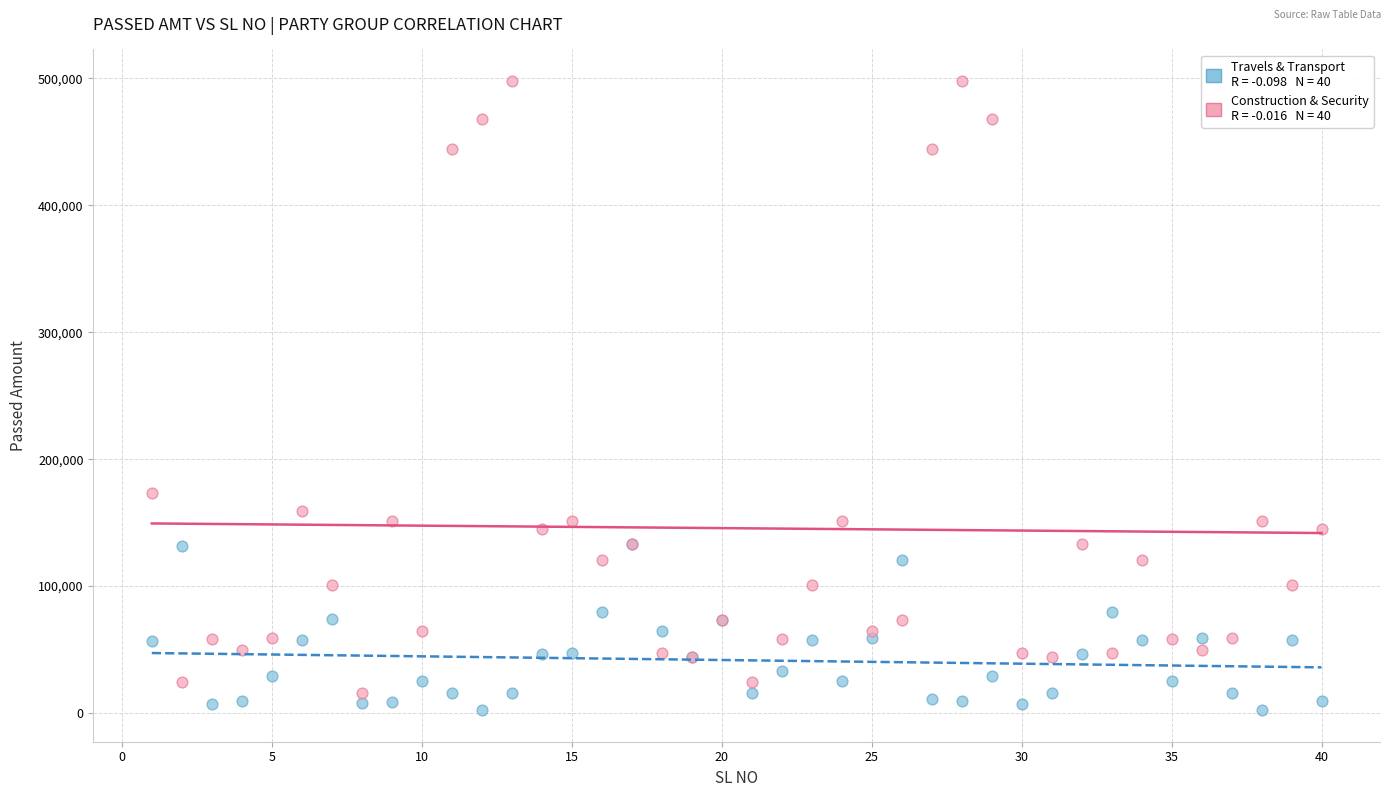

Across all series, what Y value is closest to 250105?

173142